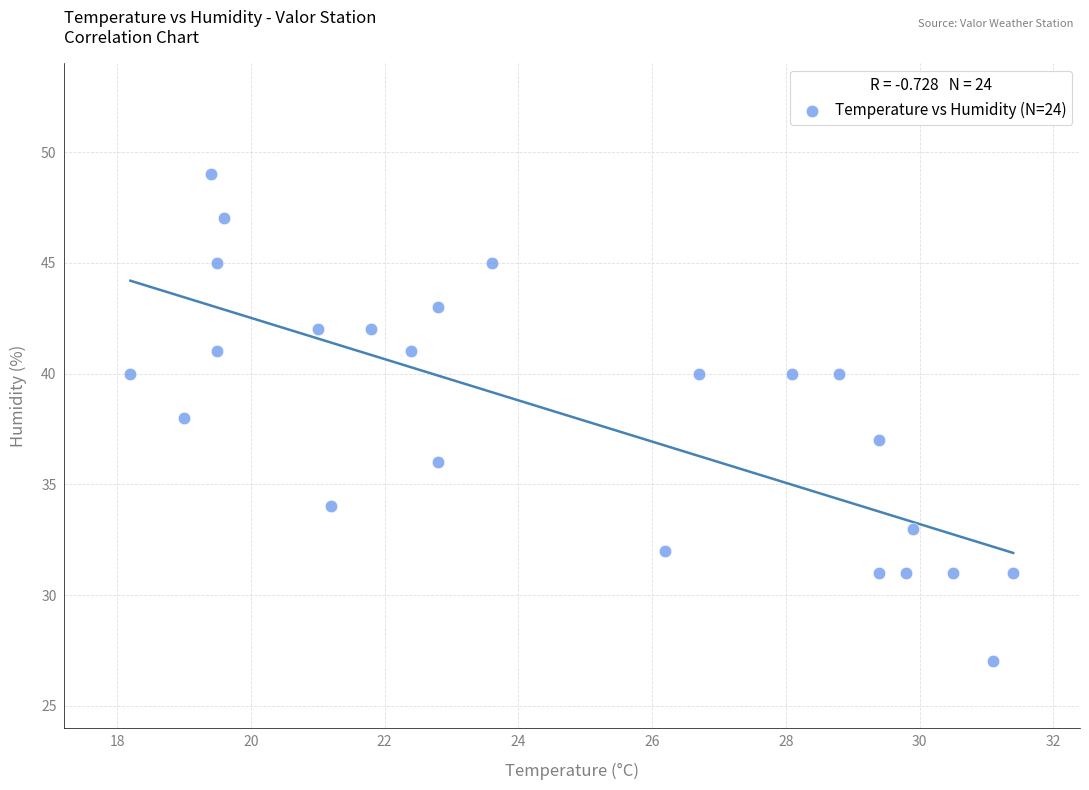

What is the range of Y values (max minus min)?

22